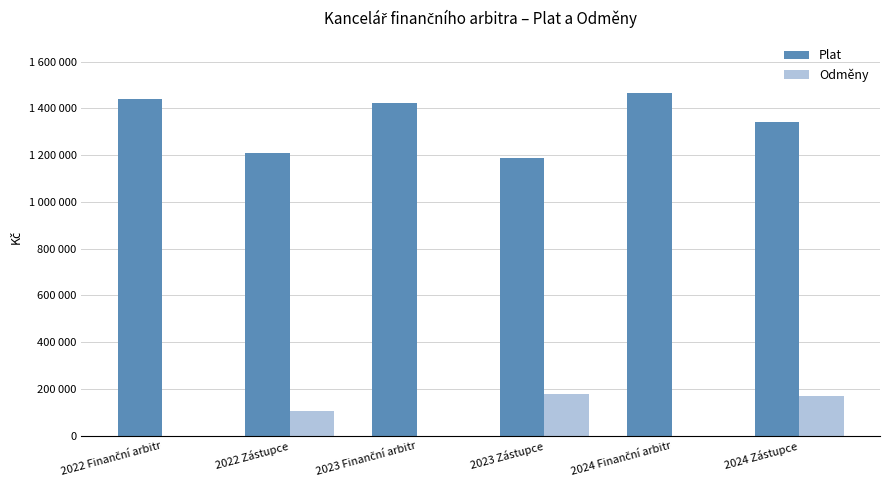

What are all the series names shown in the legend?

Plat, Odměny